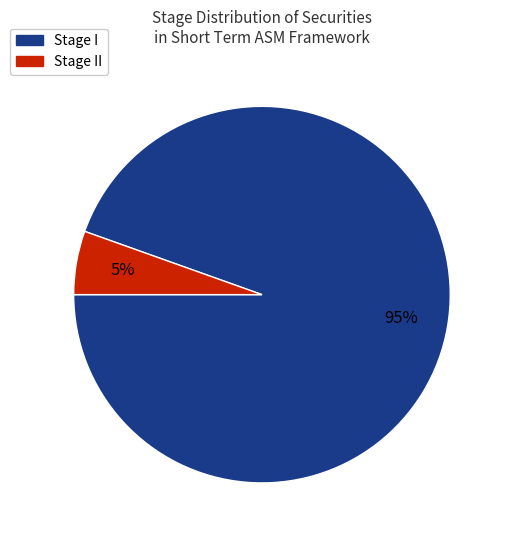

To the nearest percent, what is the average slice percentage?

50%